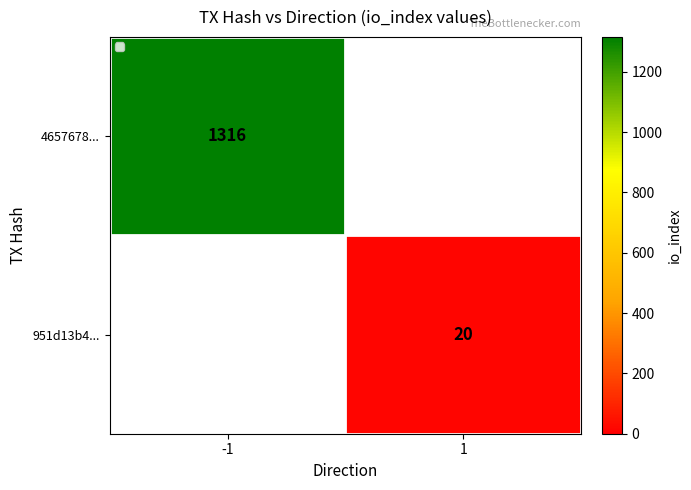

Between 1 and -1, which is larger?

-1